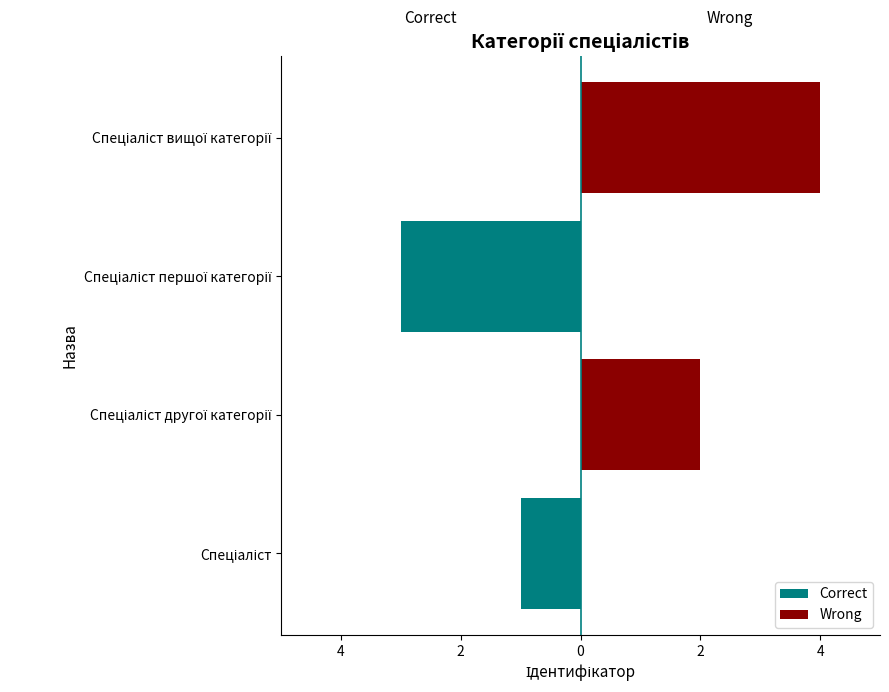

True or false: Wrong has a value of -2 at Спеціаліст першої категорії.

False